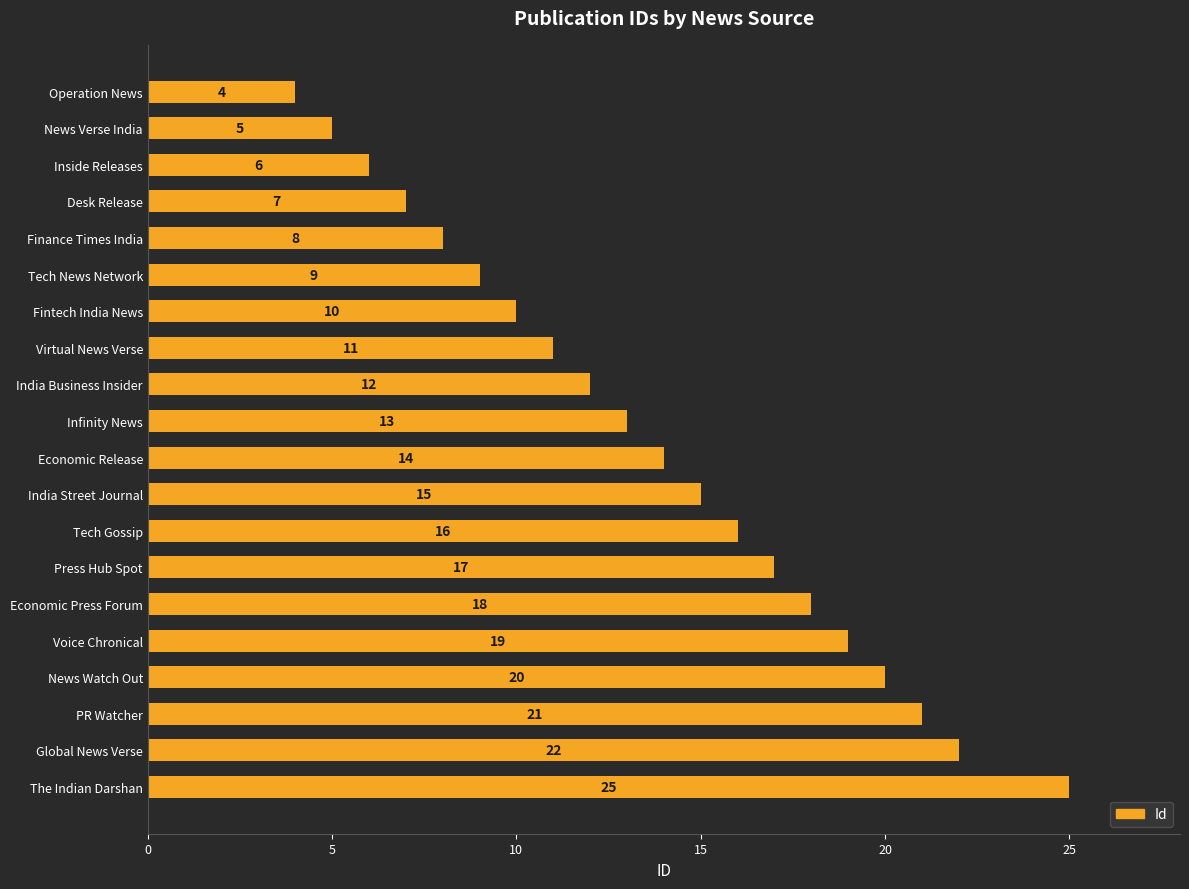

What is the maximum value shown in the chart?

25